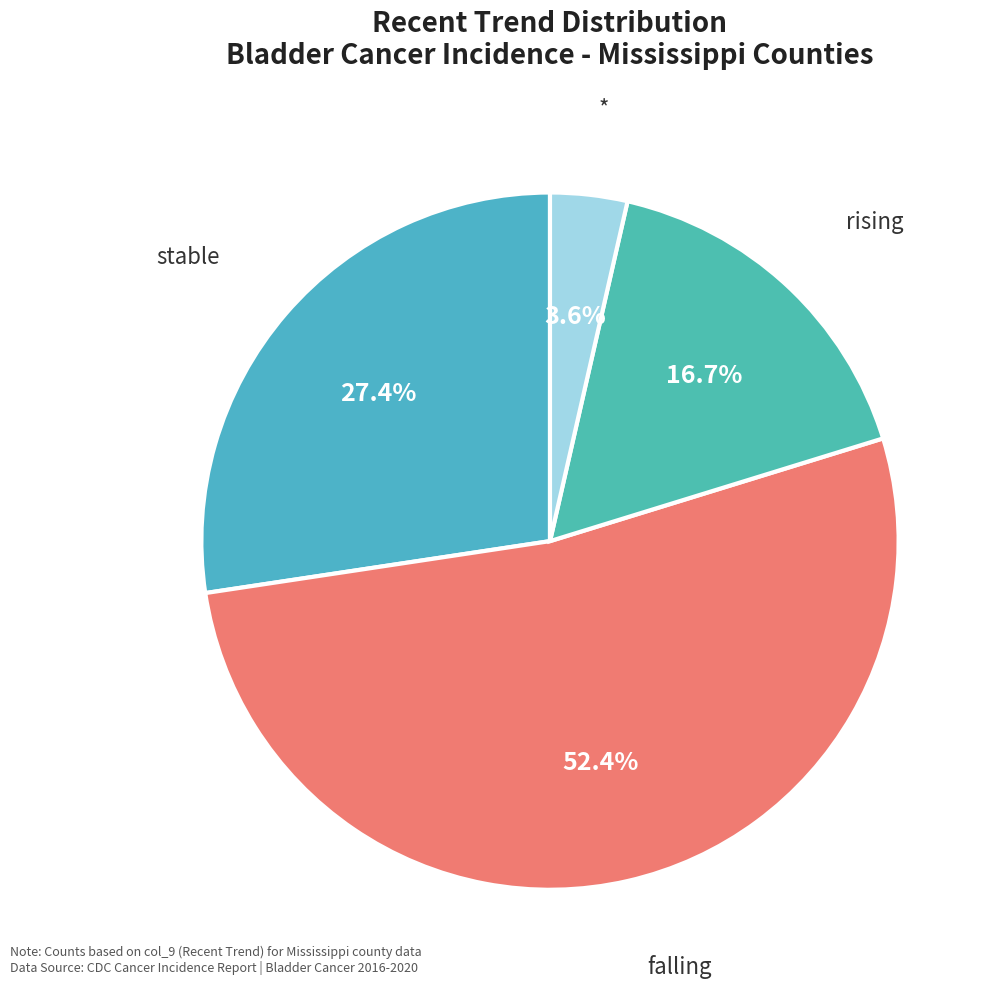

How many segments does this pie chart have?

4